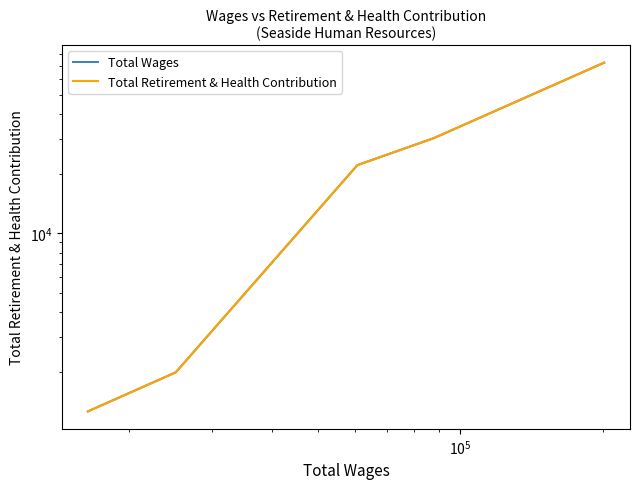

True or false: Total Retirement & Health Contribution has more than 1 interior local peaks.

False